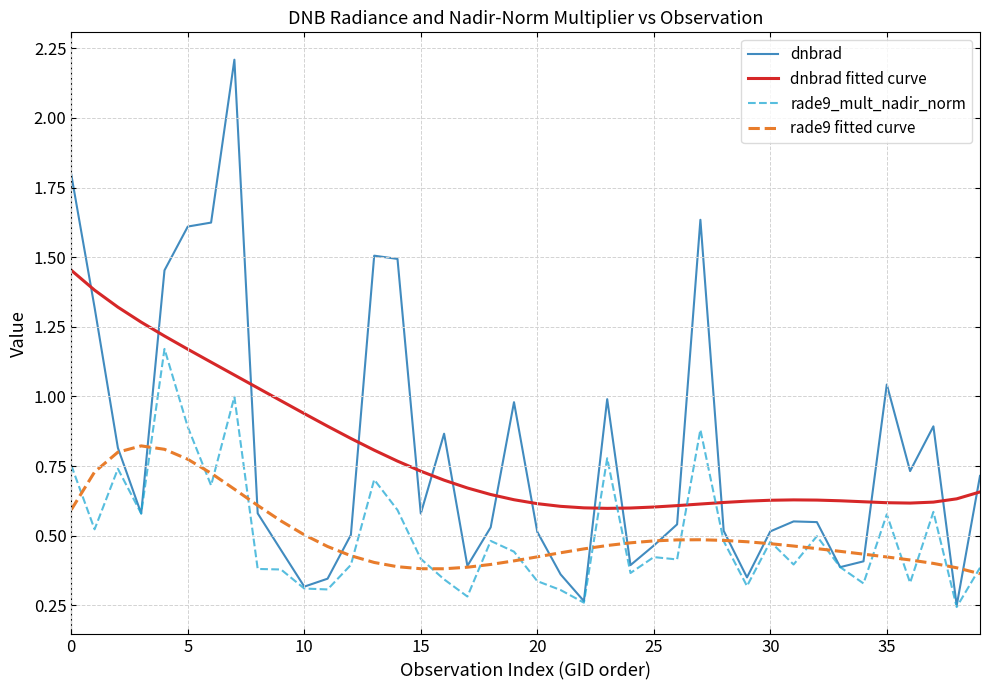

Rank the series by their maximum value, from highest to lowest.

dnbrad, dnbrad fitted curve, rade9_mult_nadir_norm, rade9 fitted curve